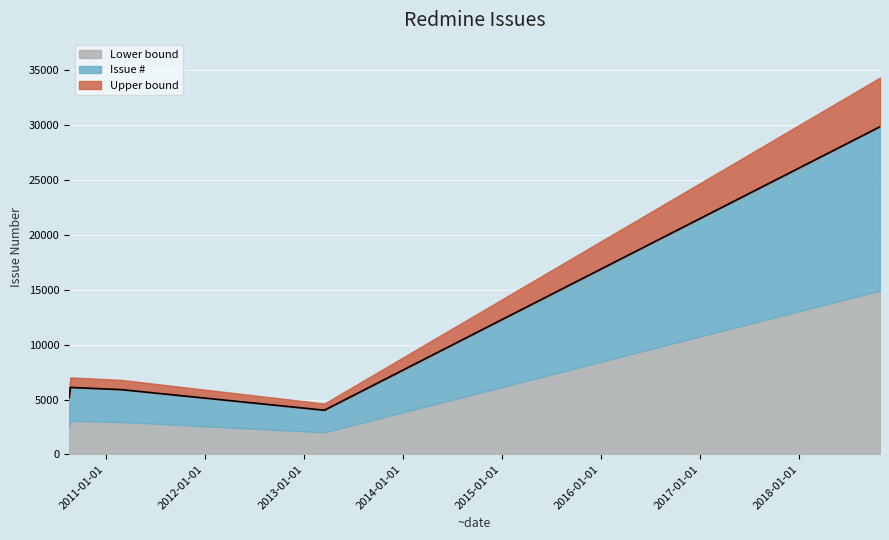

List the labels in order of value, largest first.

2018-10-28, 2010-08-19, 2011-03-01, 2013-03-18, 2010-08-24